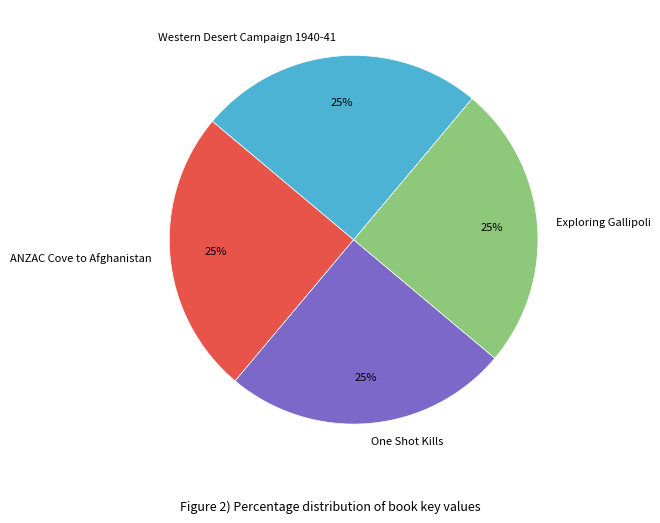

To the nearest percent, what percentage of the pie is One Shot Kills?

25%